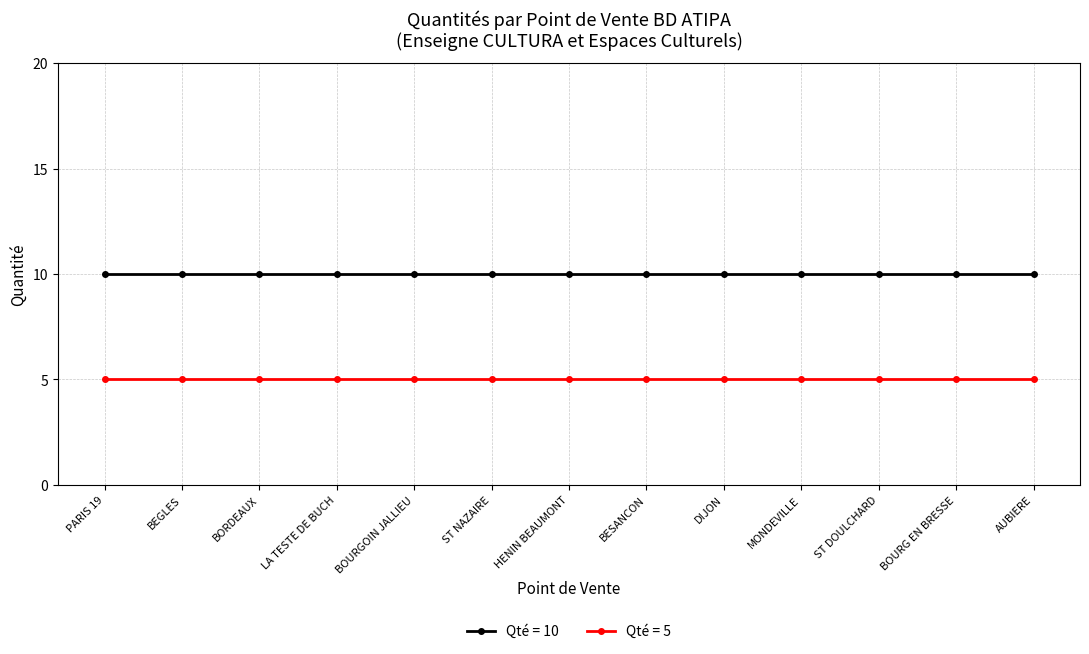

What is the label of the 10th point from the left?

MONDEVILLE